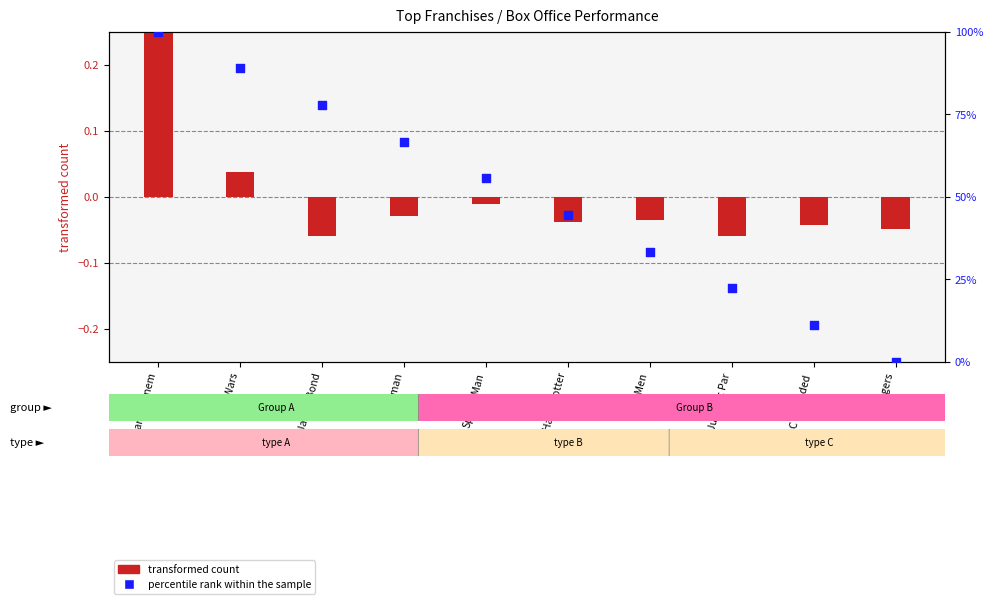

What is the change in value from Harry Potter to Jurassic Par?

-22.2